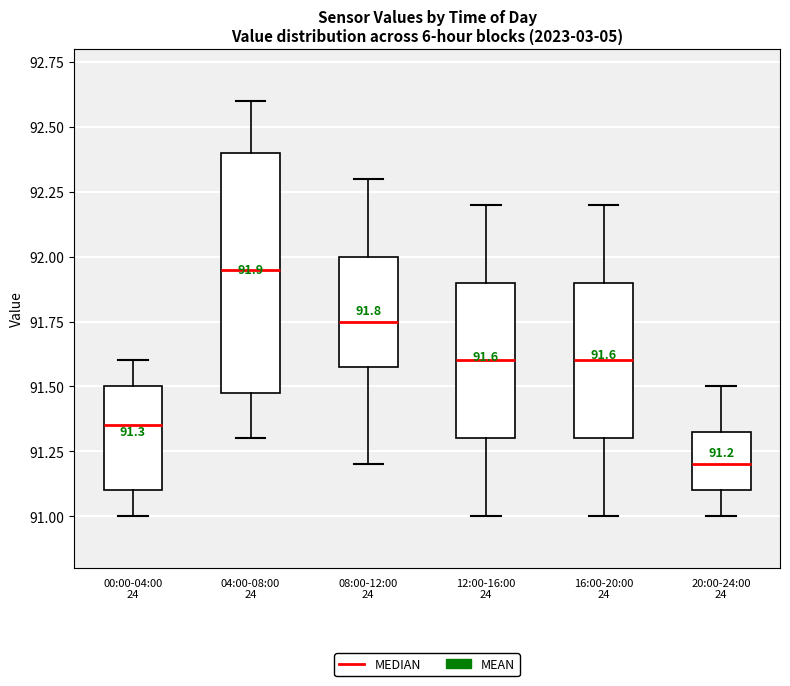

Which box is the tallest, from its lower edge to its upper edge?

04:00-08:00 24